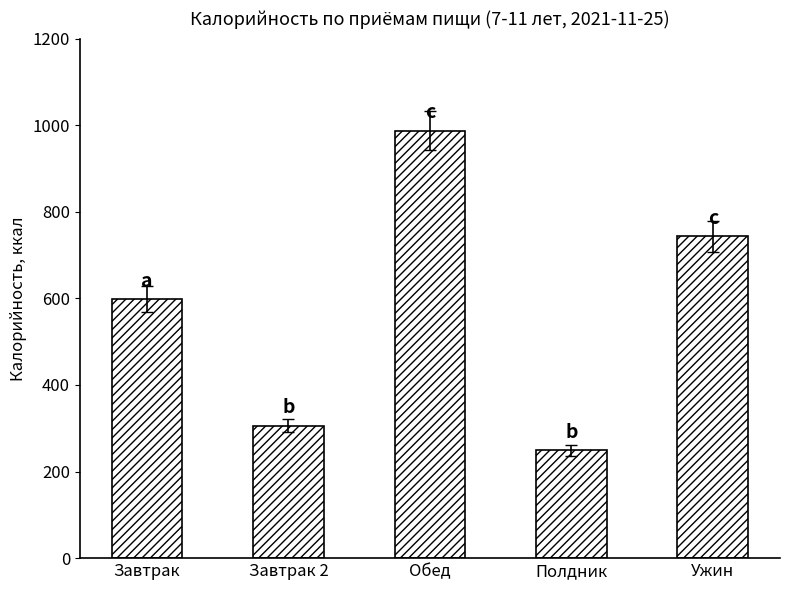

Rank the categories by value from lowest to highest.

Полдник, Завтрак 2, Завтрак, Ужин, Обед